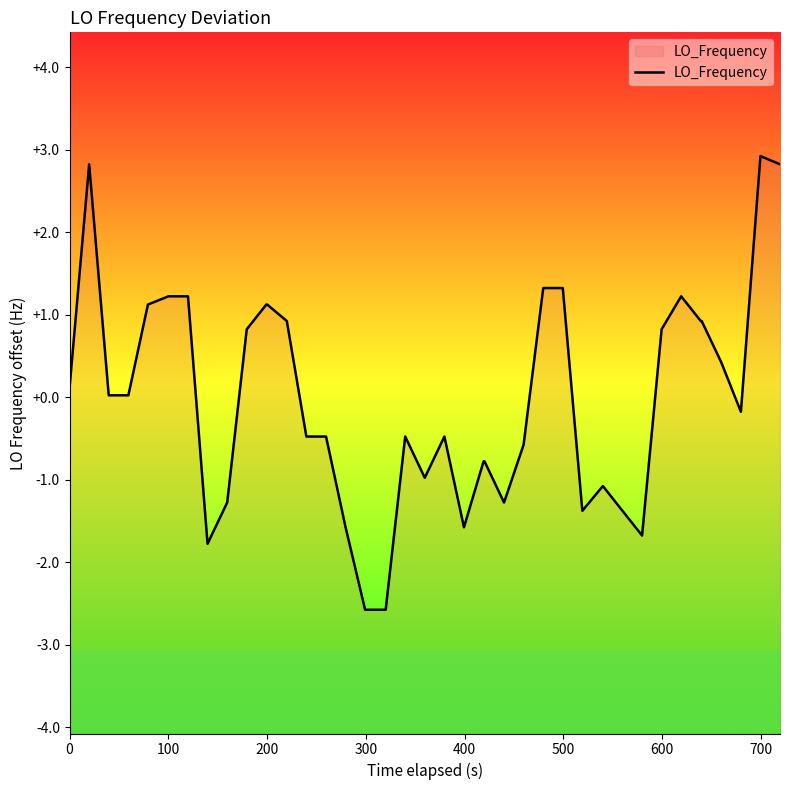

Reading left to right, extract all data points from this chart.

0.1	2.8	0.0	0.0	1.1	1.2	1.2	-1.8	-1.3	0.8	1.1	1.1	0.9	-0.5	-0.5	-1.6	-2.6	-2.6	-0.5	-1.0	-0.5	-1.6	-0.8	-0.8	-1.3	-0.6	1.3	1.3	-1.4	-1.1	-1.4	-1.7	0.8	1.2	0.9	0.9	0.4	-0.2	2.9	2.8